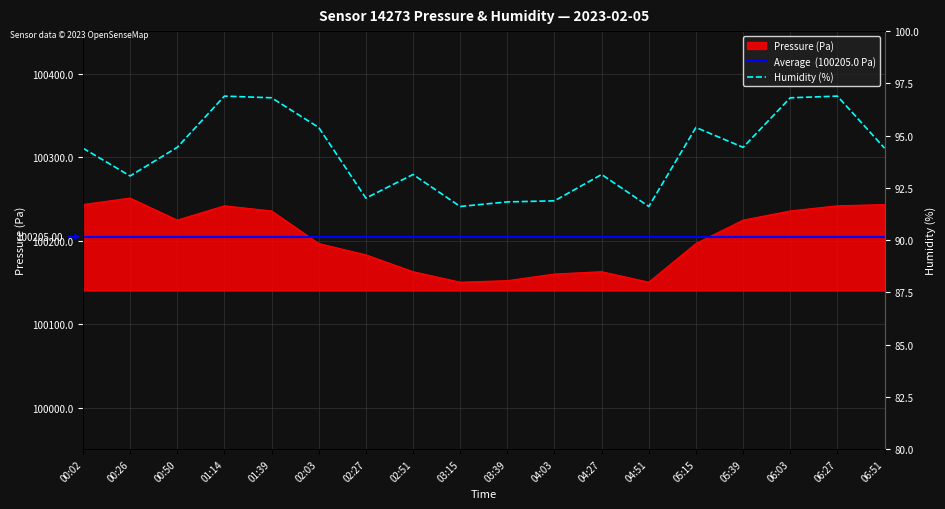

Between 00:02 and 04:27, which is larger?

00:02